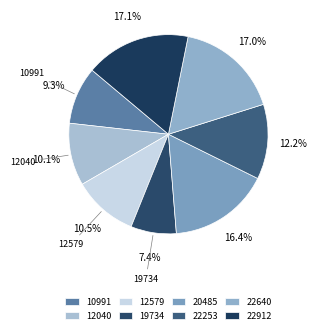

Which slice is the smallest?

19734